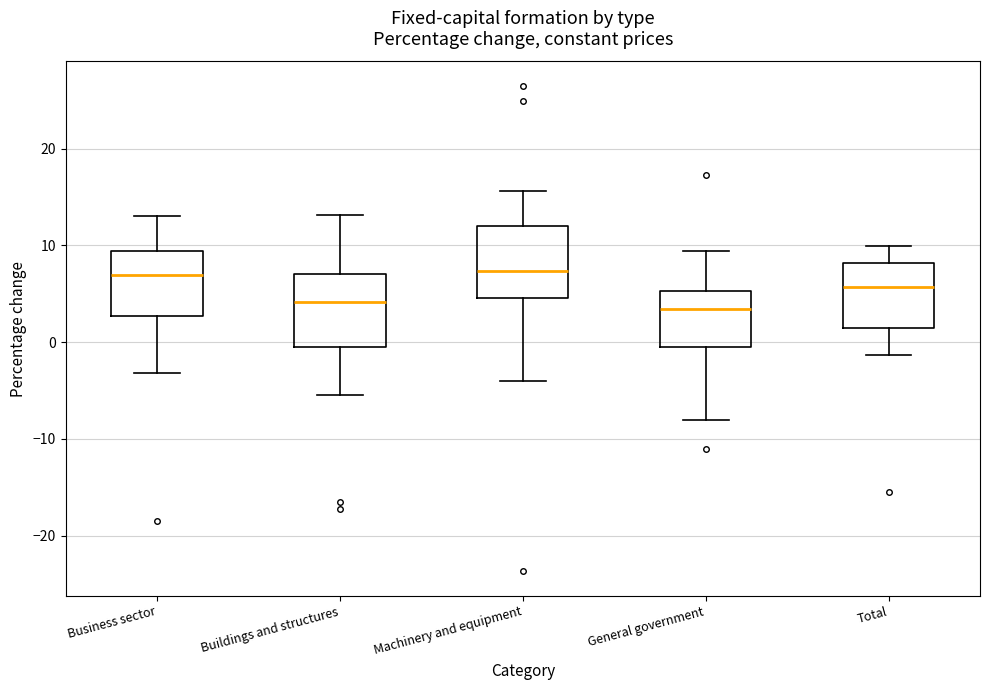

Reading left to right, read every box against the y-axis: the position of its median line, the range the box covers, and the ends of its whiskers. The values are not printed on the chart, so give them approximately, as read against the axis.

Business sector: median 7, box 3 to 9, whiskers -3 to 13
Buildings and structures: median 4, box 0 to 7, whiskers -5 to 13
Machinery and equipment: median 7, box 5 to 12, whiskers -4 to 16
General government: median 3, box 0 to 5, whiskers -8 to 9
Total: median 6, box 1 to 8, whiskers -1 to 10